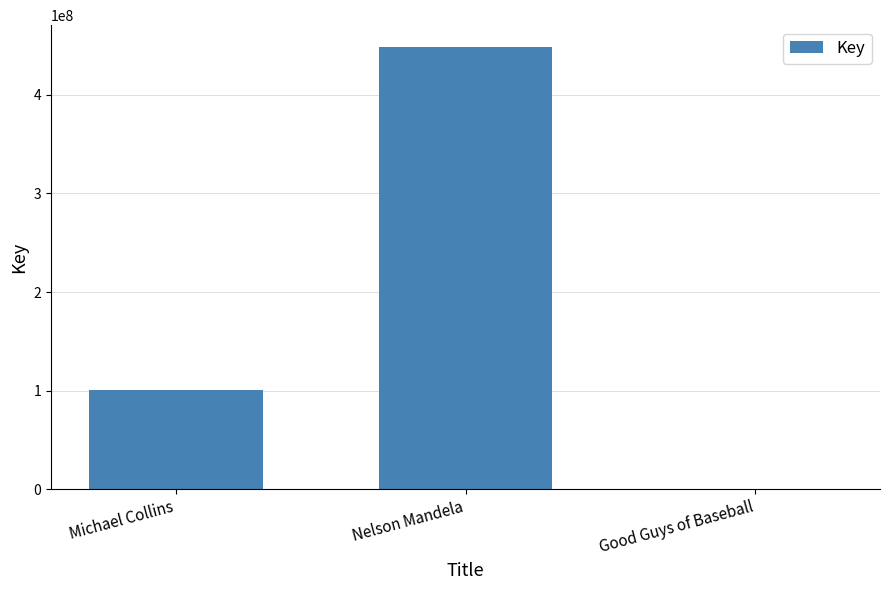

True or false: the data shows 101050442 at Michael Collins.

True